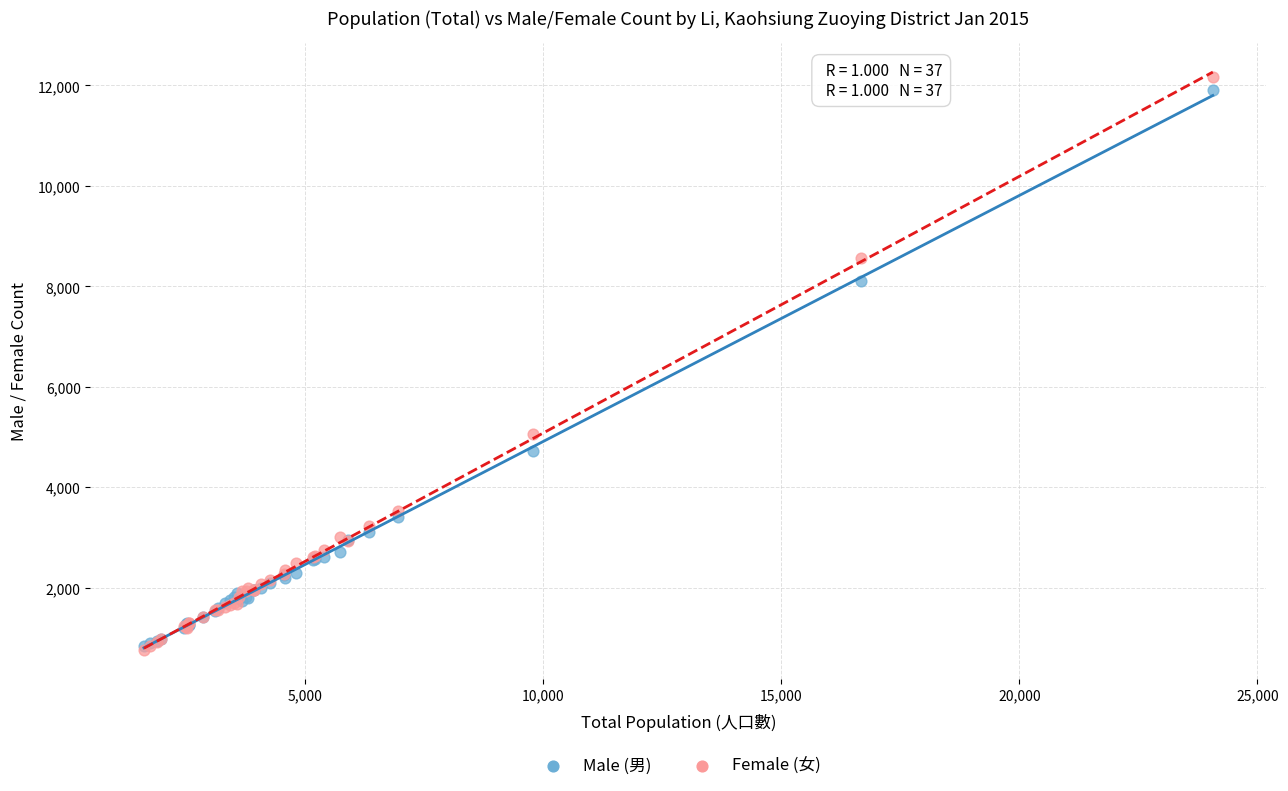

In the Male (男) series, what Y value is closest to 6370?

4717